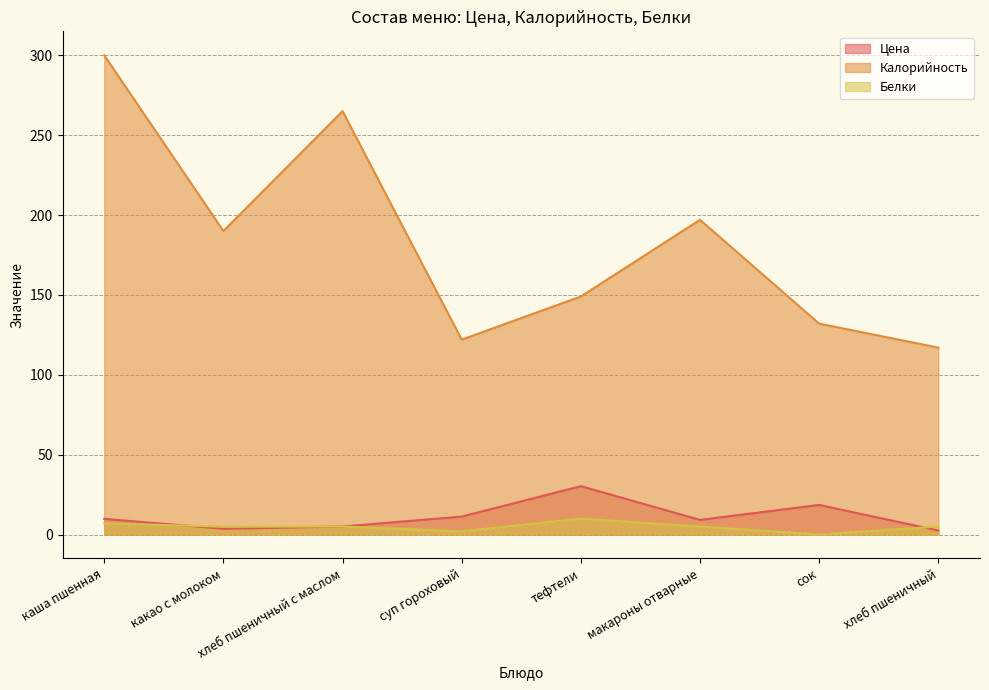

How many distinct data groups are displayed?

3